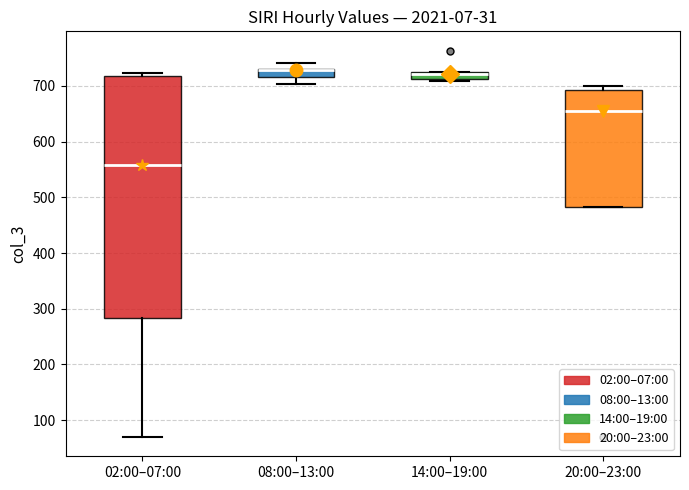

Where is the lower edge of the box for 14:00–19:00 on the y-axis? The values are not printed on the chart, so give them approximately, as read against the axis.

710